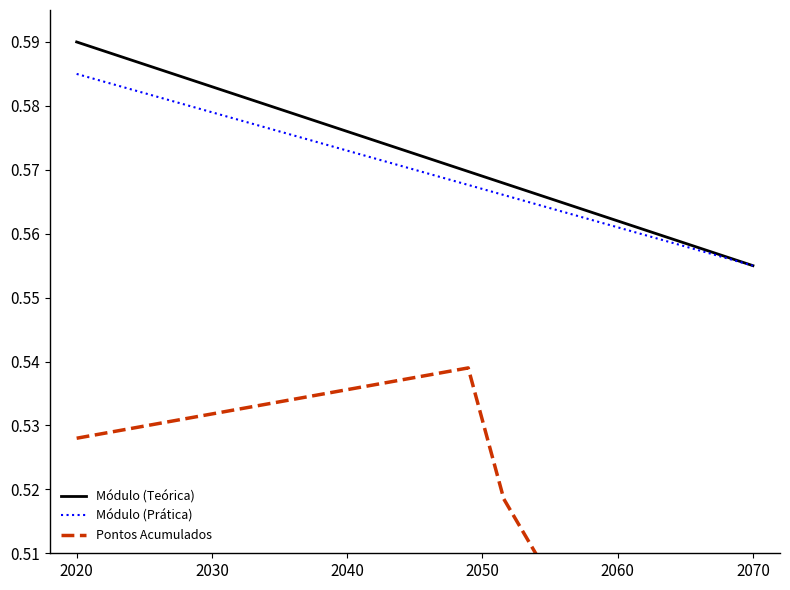

At how many categories does at least one series exceed 0?

20